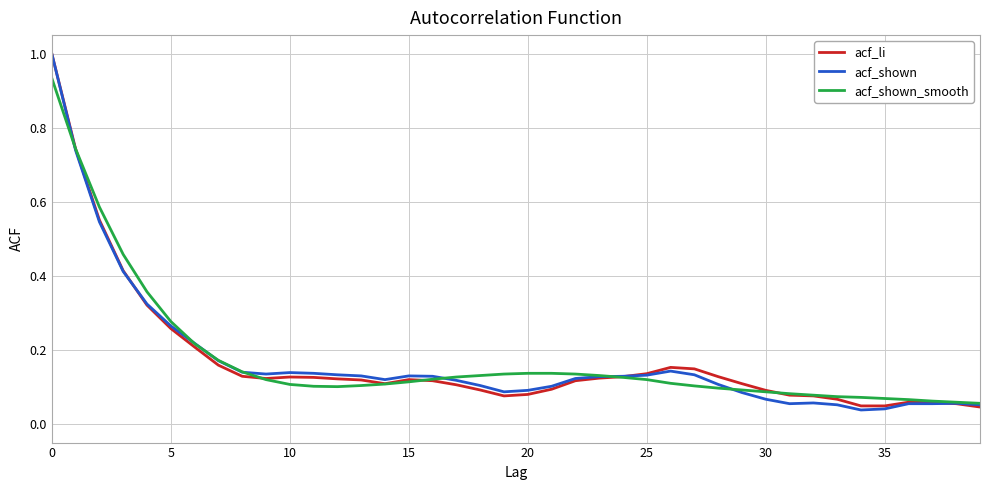

What is the lowest value of the acf_shown_smooth series?

0.1